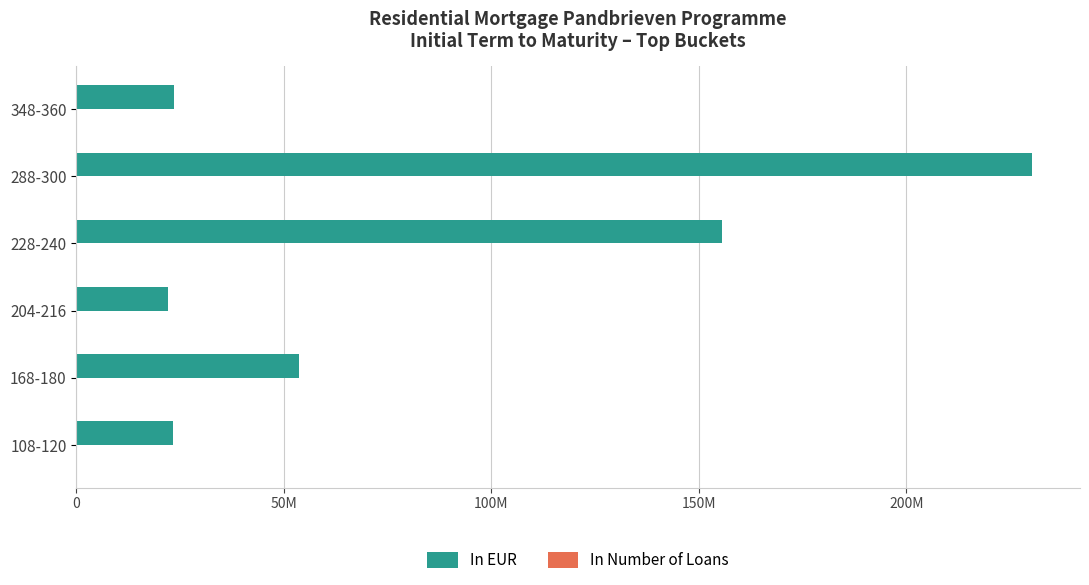

How many data points in In EUR are above 53569157?

3